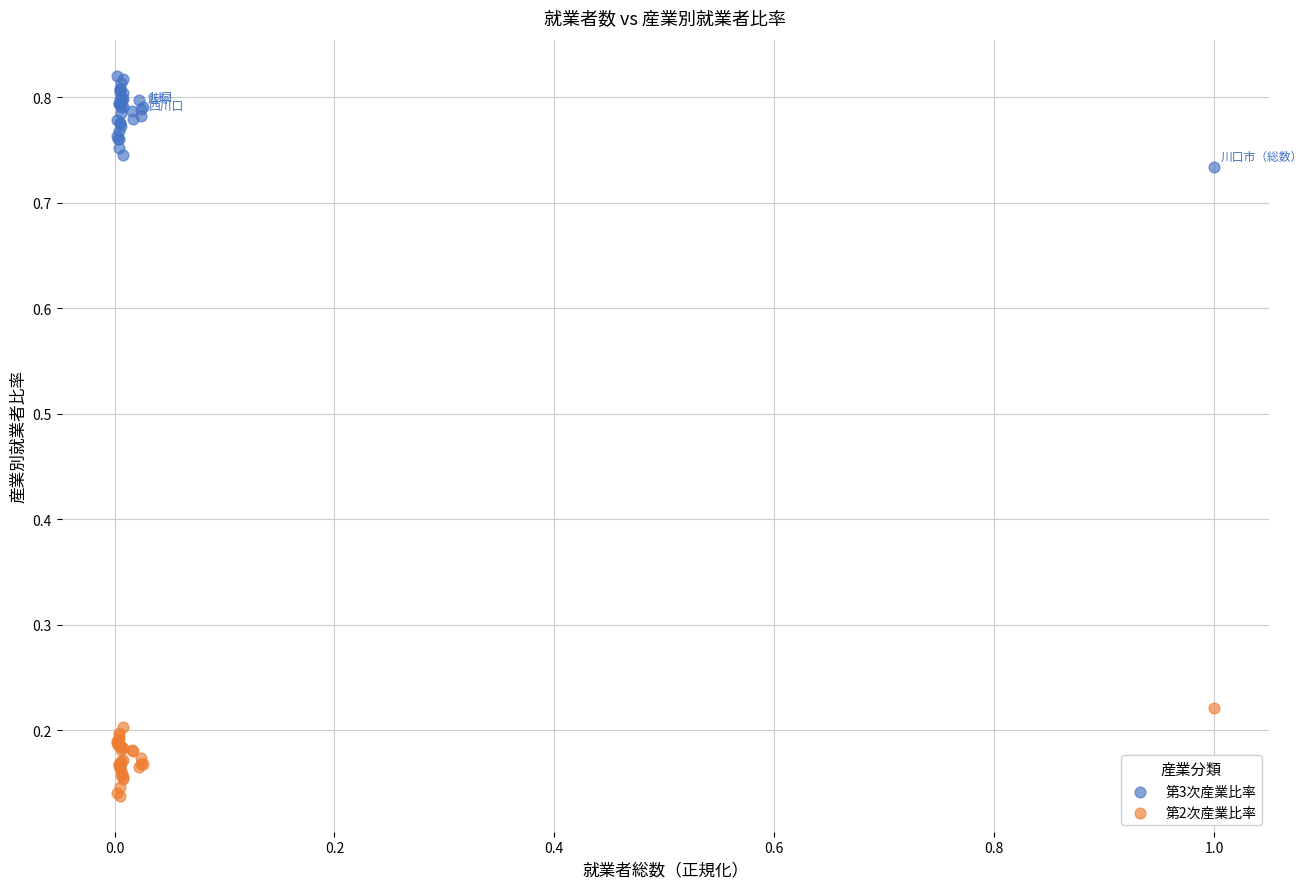

Which series contains the lowest Y value?

第2次産業比率